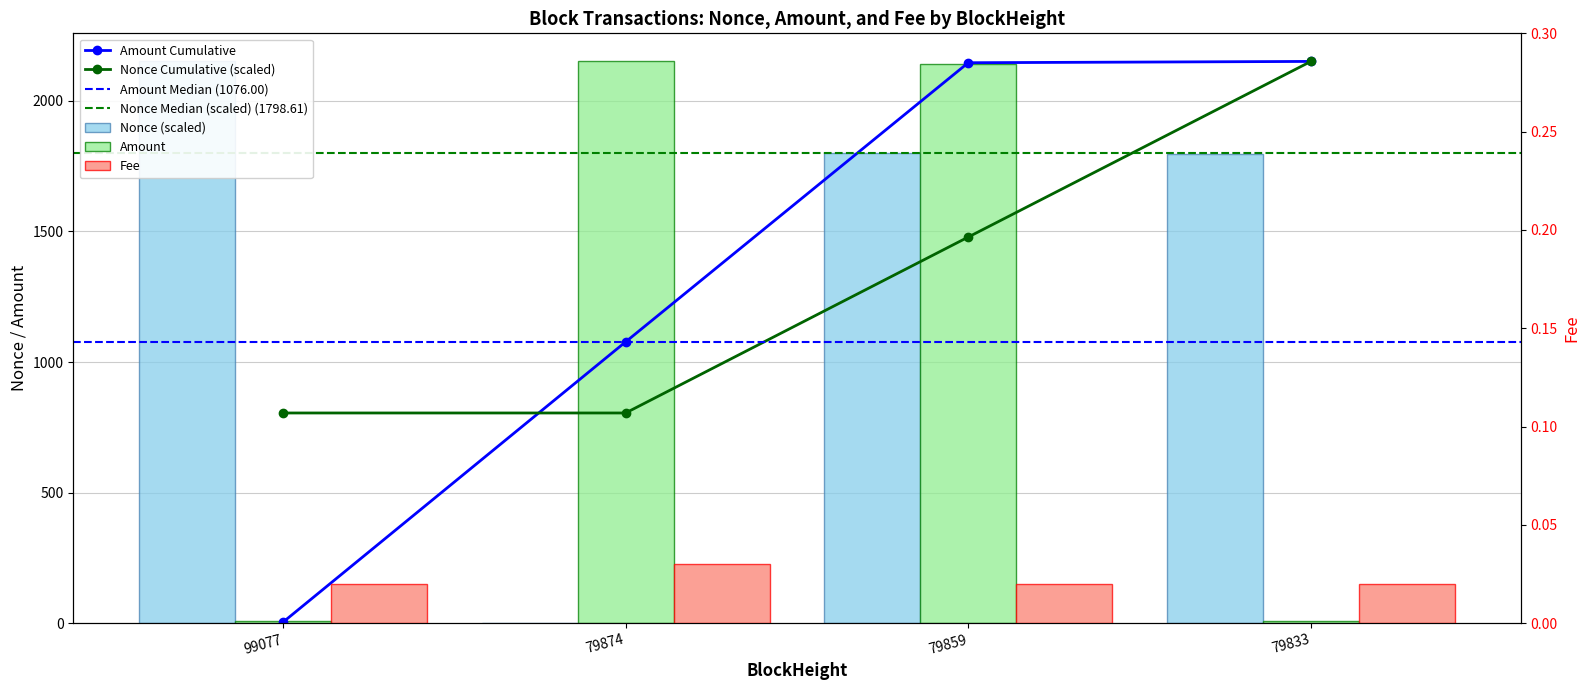

What is the greatest value displayed?

2151.0